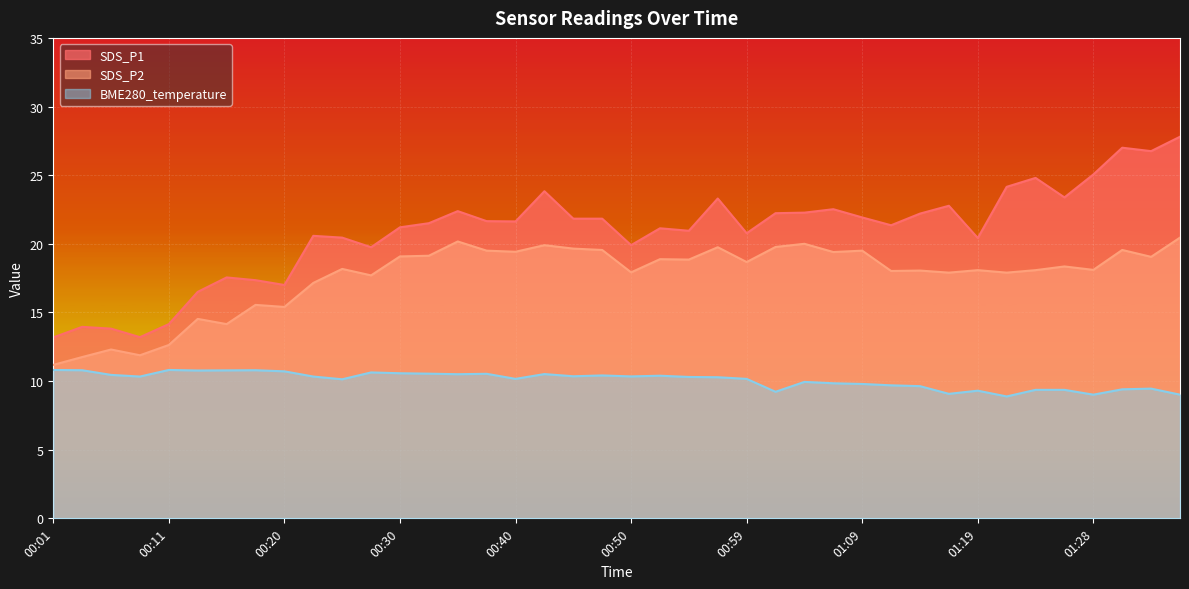

What is the value of the SDS_P2 point at the 37th from the left?

18.1